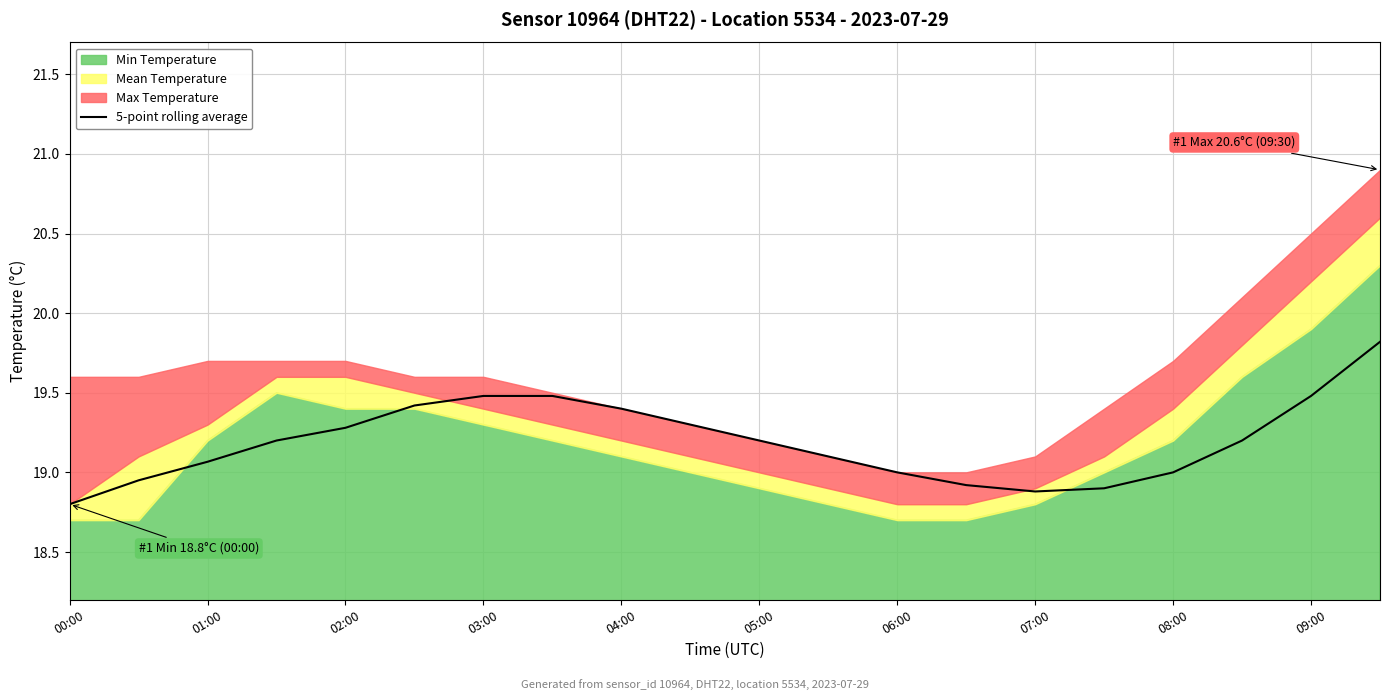

The 5-point rolling average series shows 19.0 at 06:00. True or false?

True